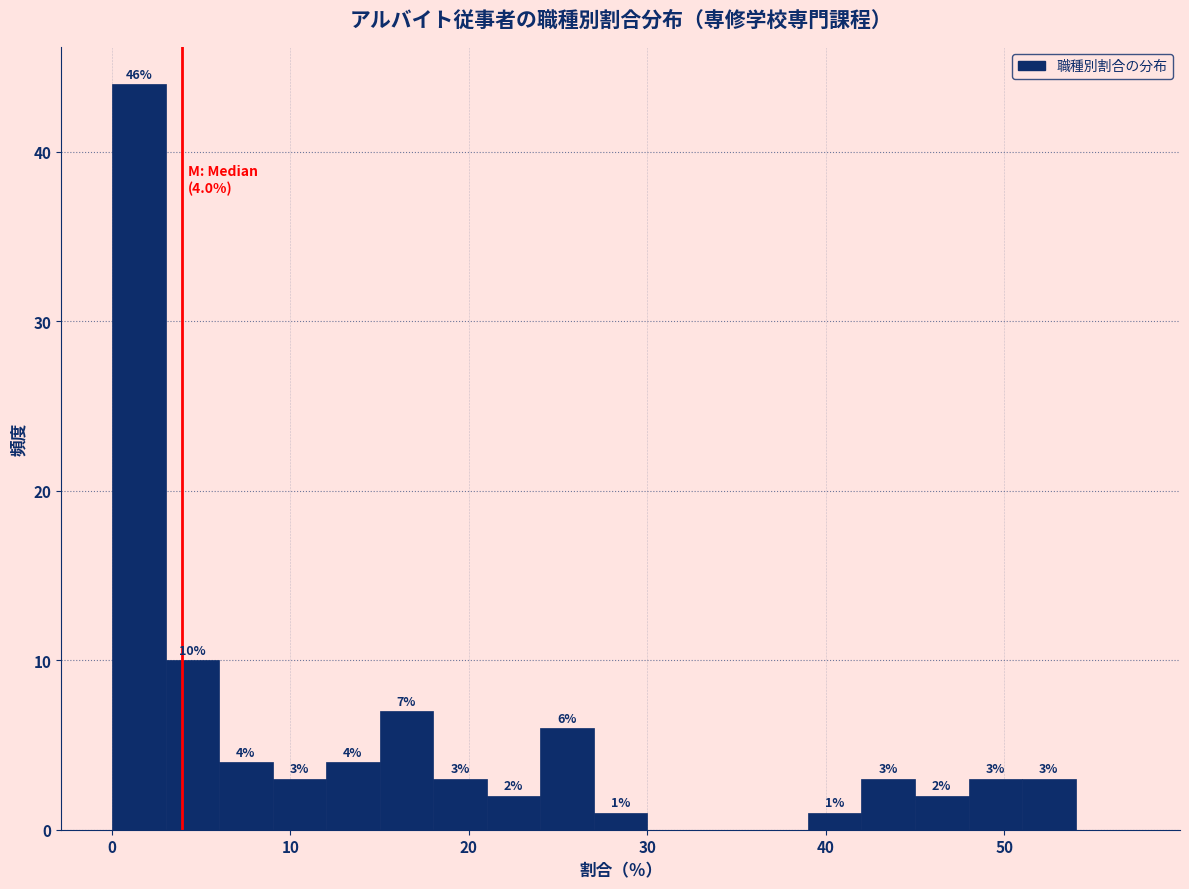

Around what value on the x-axis is the tallest bar? Give the approximate position of its centre, as read against the axis.

2